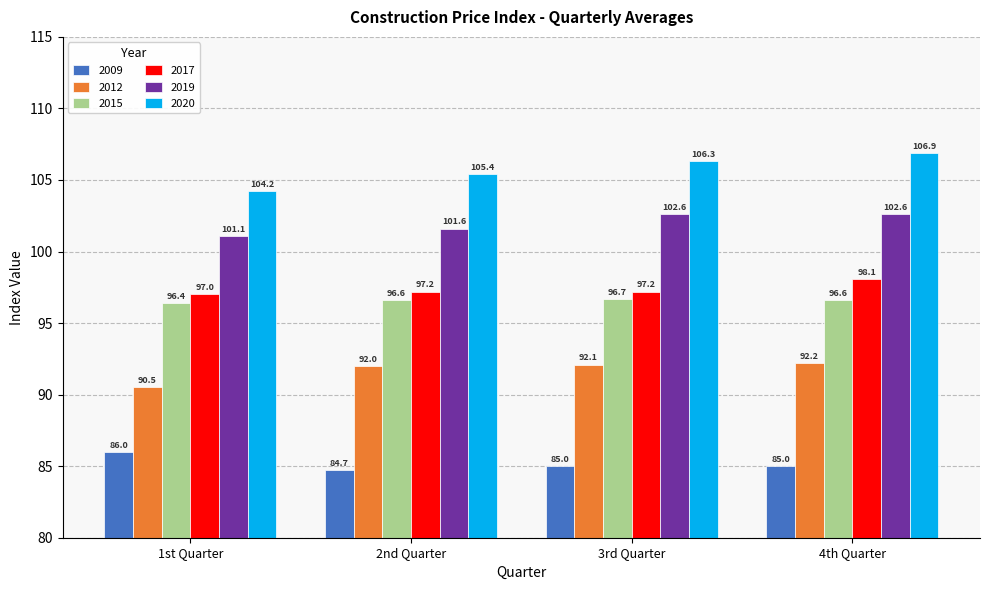

Count the 2015 values in the range 96 to 97.

4